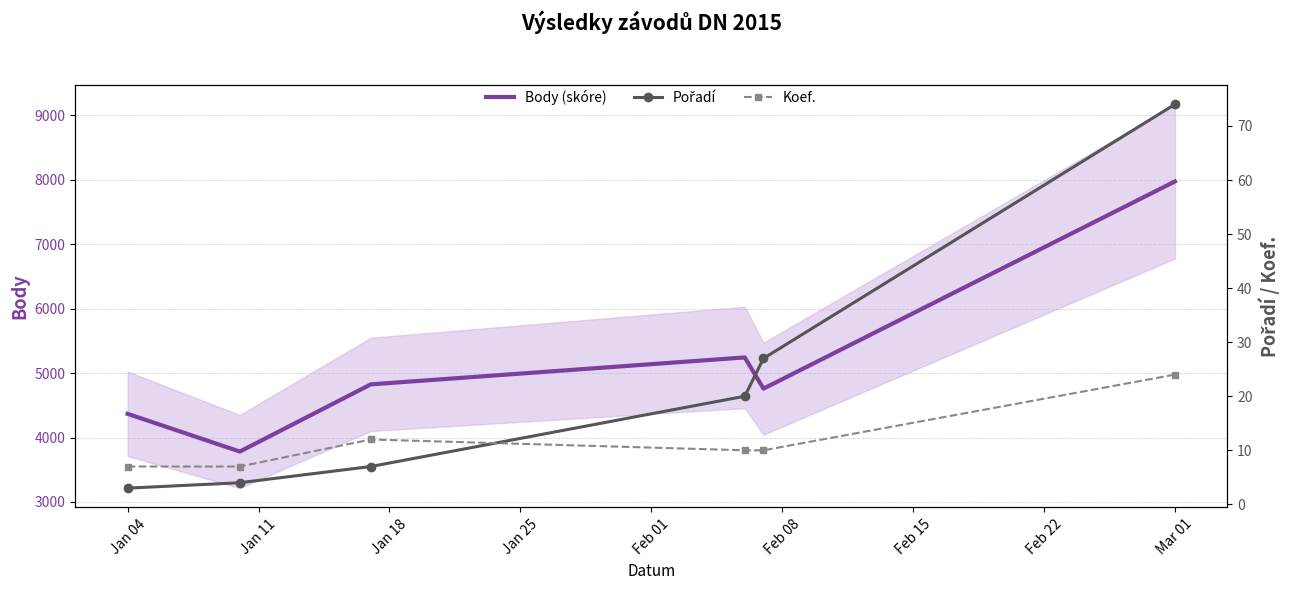

What is the highest value of the Body (skóre) series?

7971